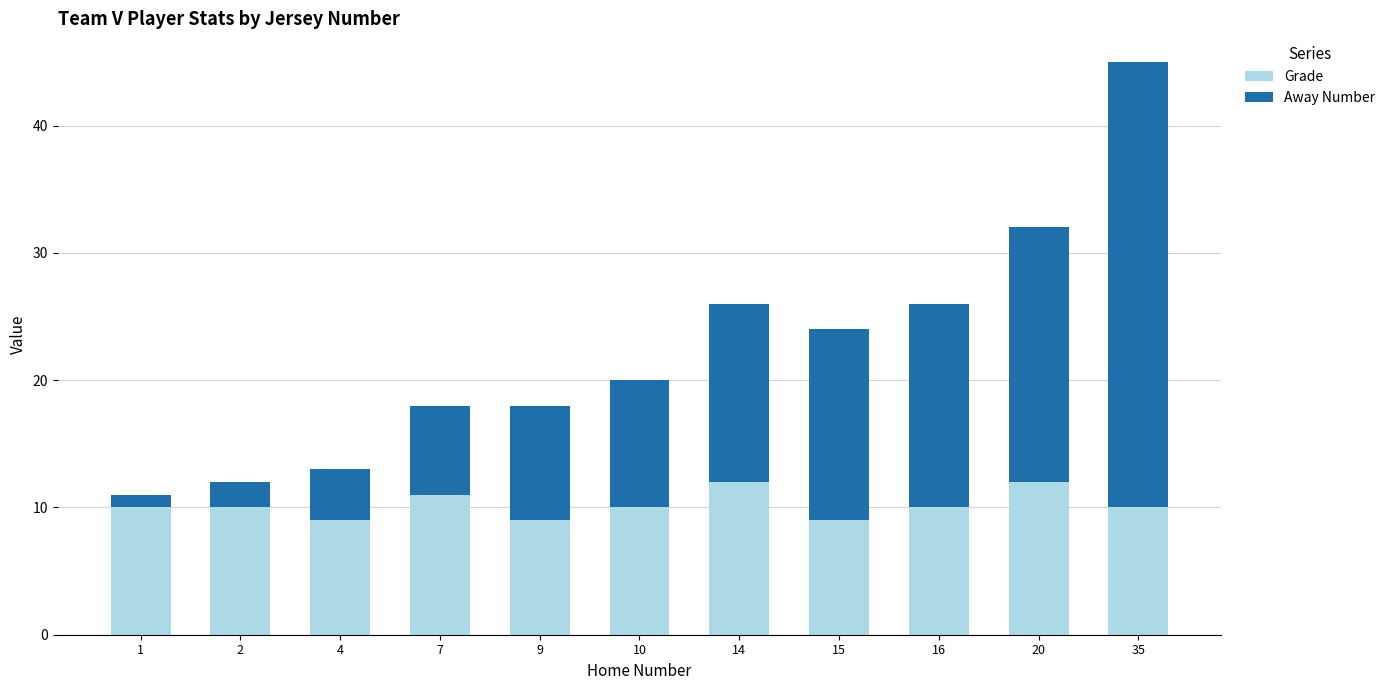

What is the highest value of the Grade series?

12